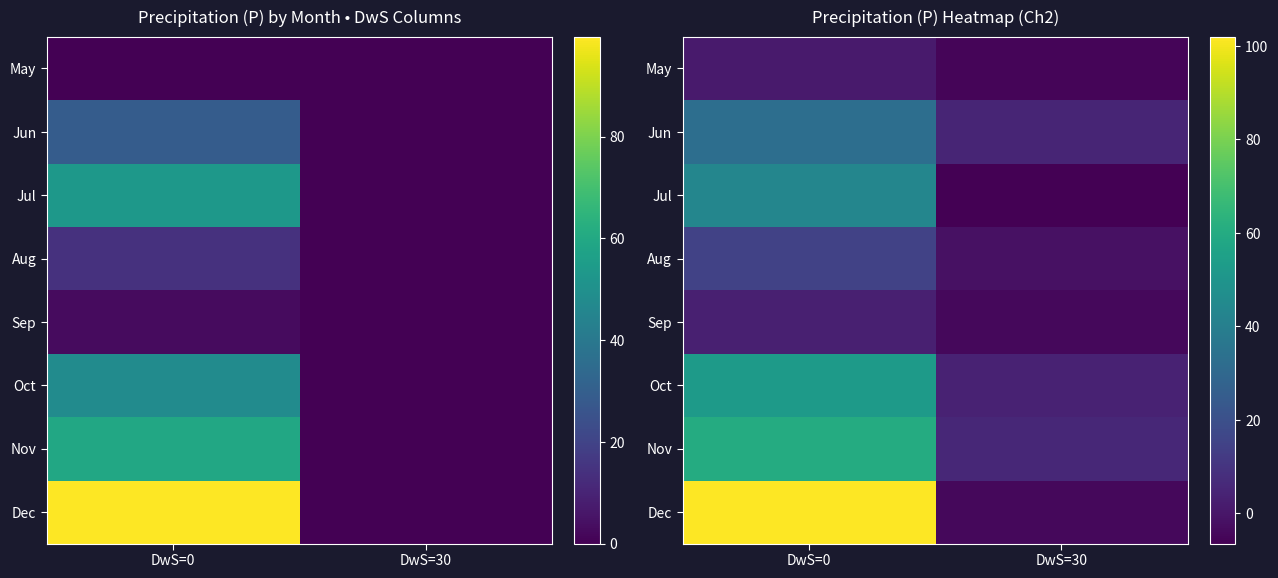

True or false: Nov has a value of 60.2 at DwS=0.

True